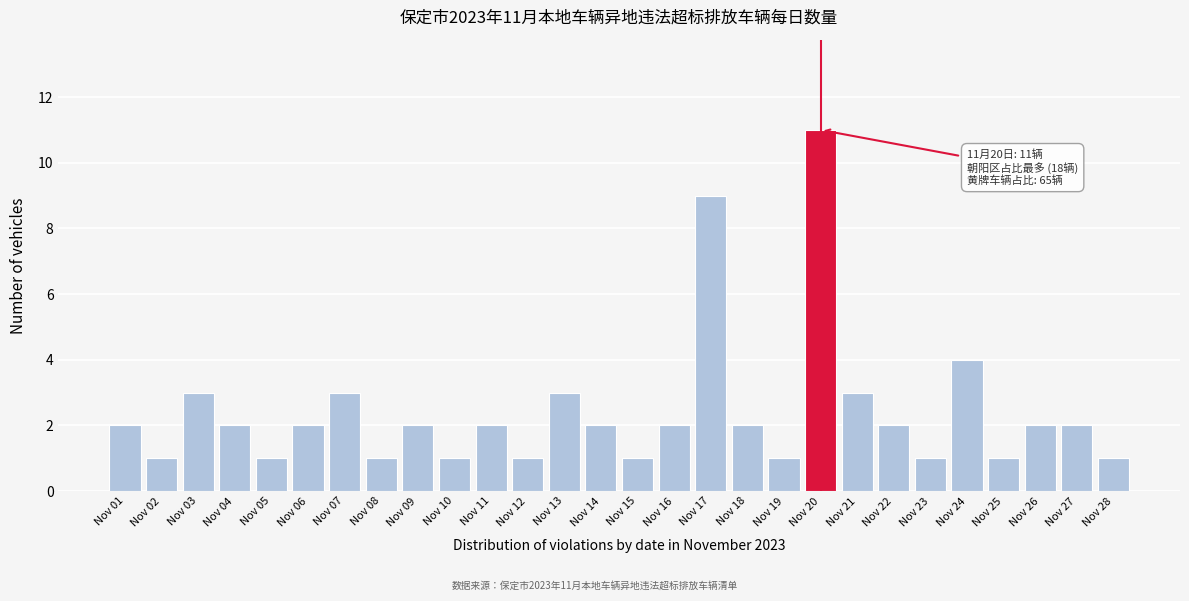

Reading right to left, what are all the values shown in this chart?

Nov 28=1	Nov 27=2	Nov 26=2	Nov 25=1	Nov 24=4	Nov 23=1	Nov 22=2	Nov 21=3	Nov 20=11	Nov 19=1	Nov 18=2	Nov 17=9	Nov 16=2	Nov 15=1	Nov 14=2	Nov 13=3	Nov 12=1	Nov 11=2	Nov 10=1	Nov 09=2	Nov 08=1	Nov 07=3	Nov 06=2	Nov 05=1	Nov 04=2	Nov 03=3	Nov 02=1	Nov 01=2